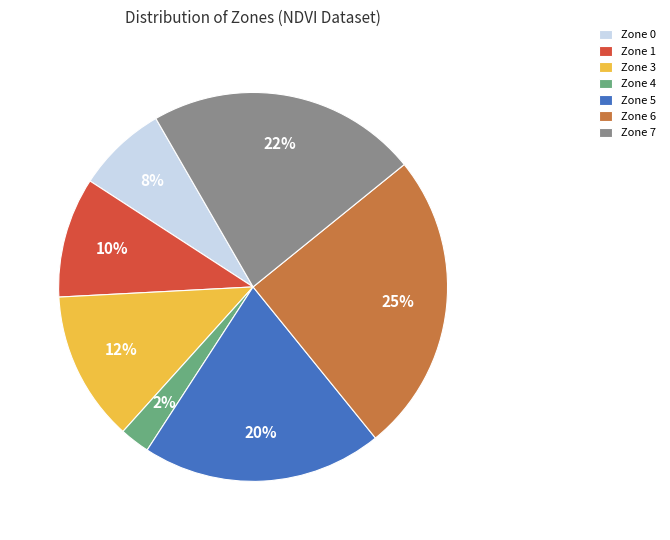

The Zone 1 slice represents 10% of the pie. True or false?

True